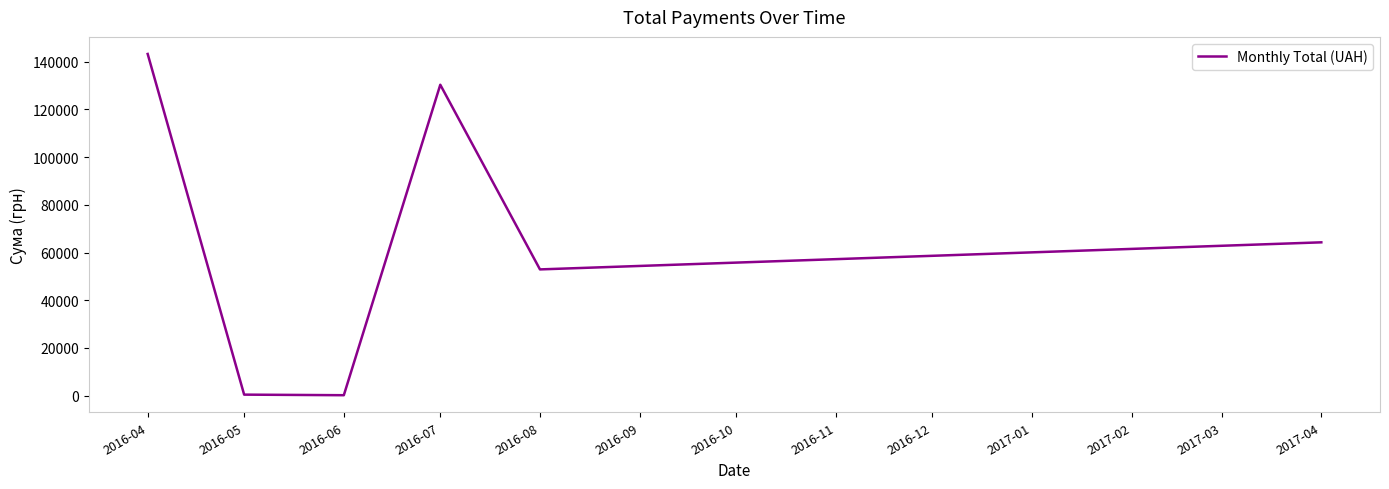

What is the sum of the values at 2016-07 and 2016-08?

183316.5